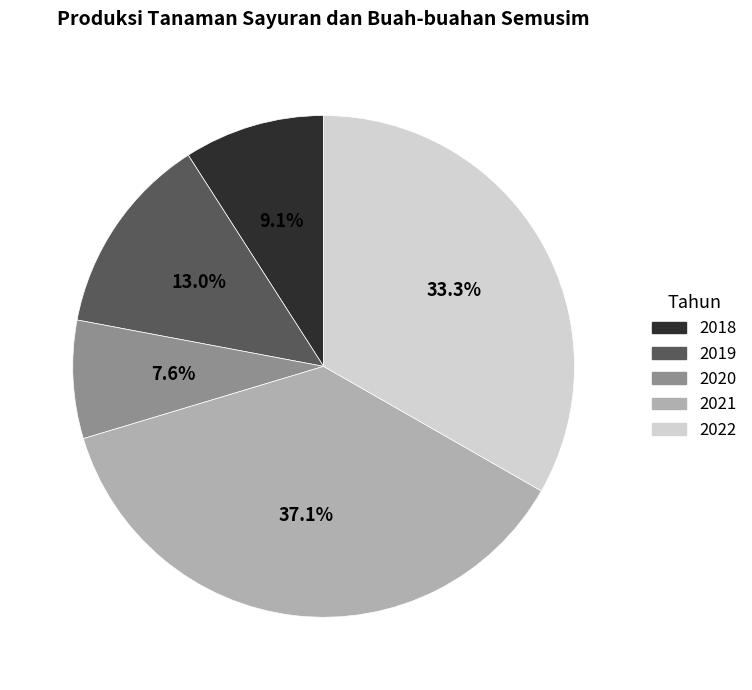

Is 2019 the majority of the pie?

No